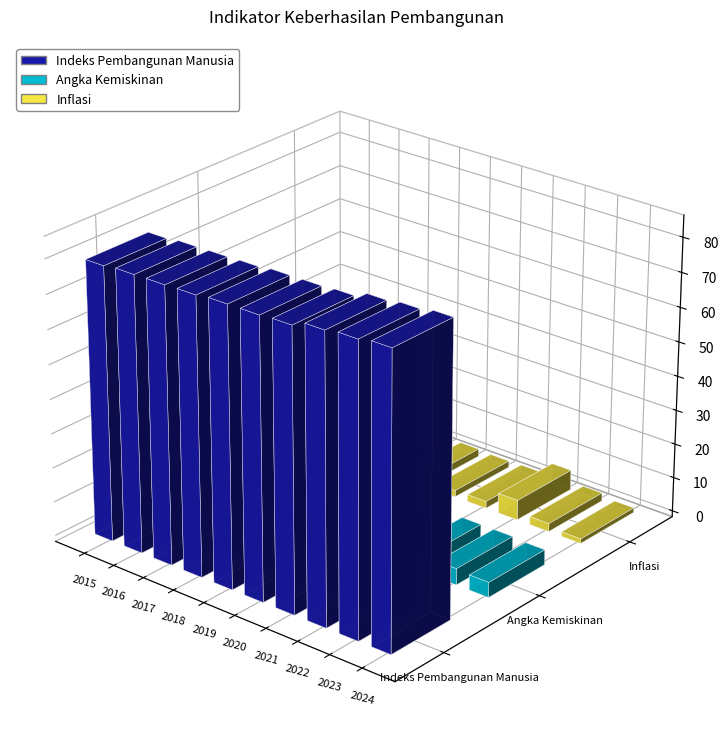

What is the difference between the maximum and second lowest values in the Indeks Pembangunan Manusia series?

4.5